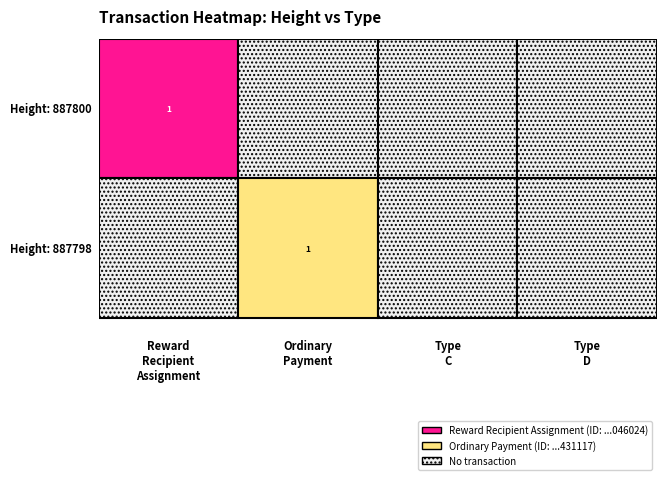

Rank the series by their average value, from highest to lowest.

887800, 887798